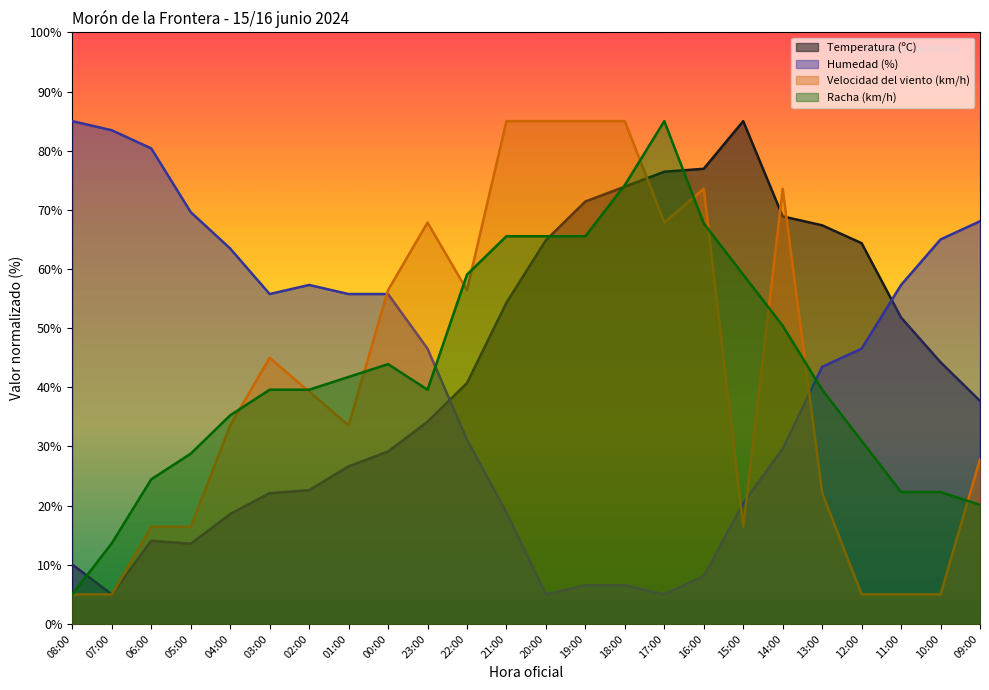

The Humedad (%) series shows 55.8 at 01:00. True or false?

True